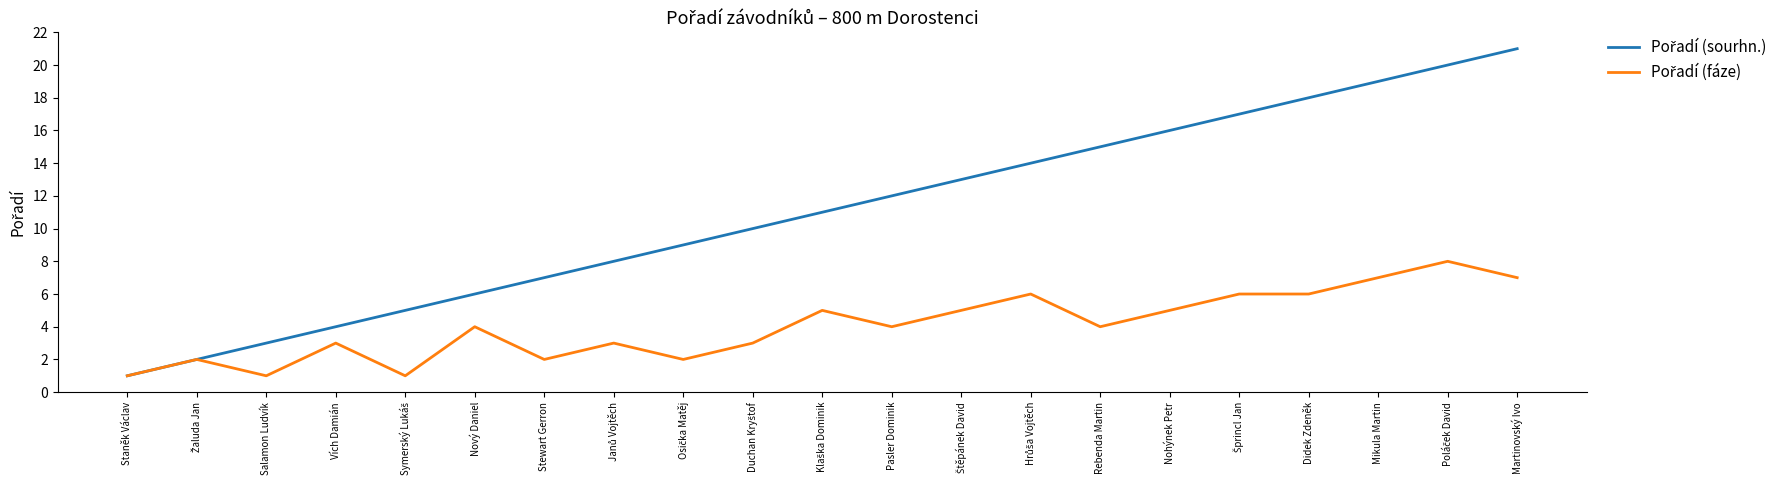

Does the chart have visible grid lines?

No